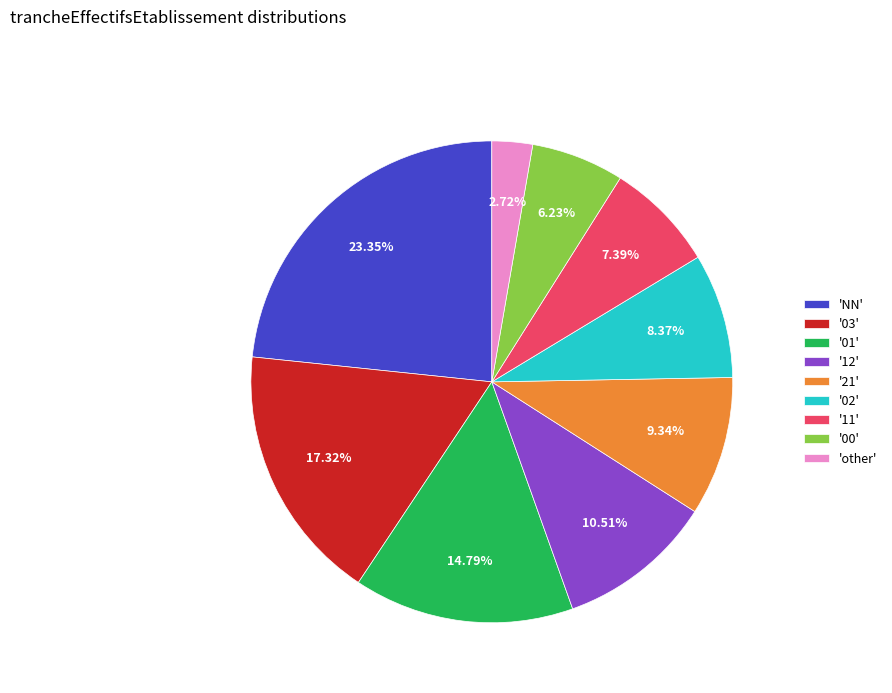

Rank the categories by value from lowest to highest.

'other', '00', '11', '02', '21', '12', '01', '03', 'NN'